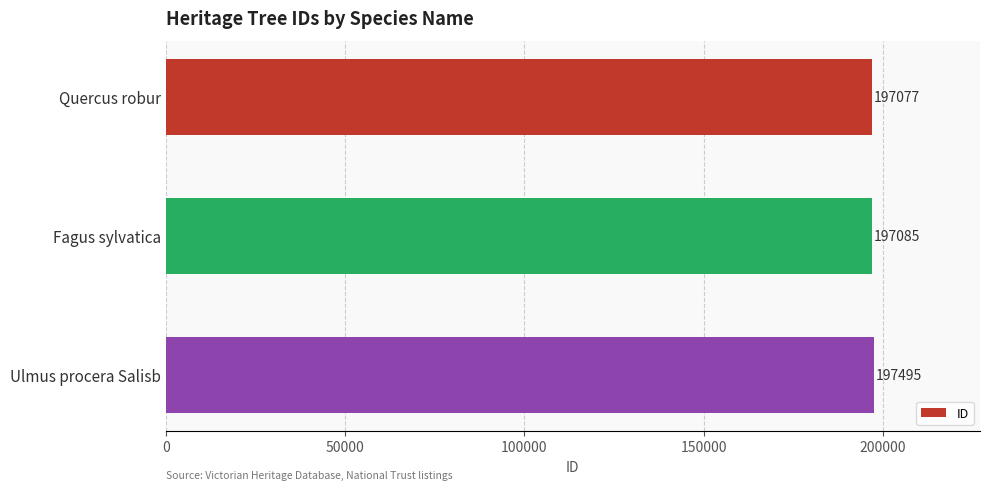

Reading top to bottom, what are all the values shown in this chart?

197077	197085	197495